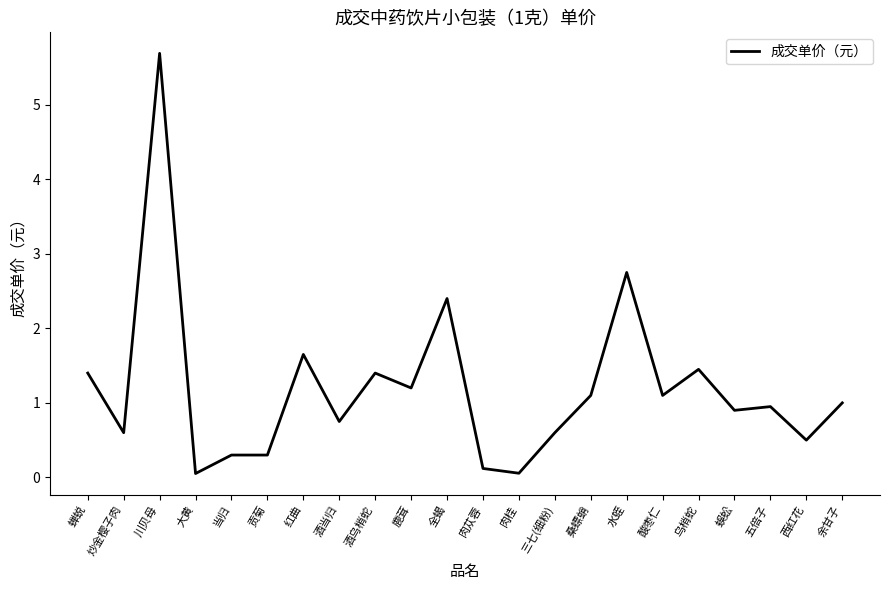

The value at 酒乌梢蛇 is 1.4. True or false?

True